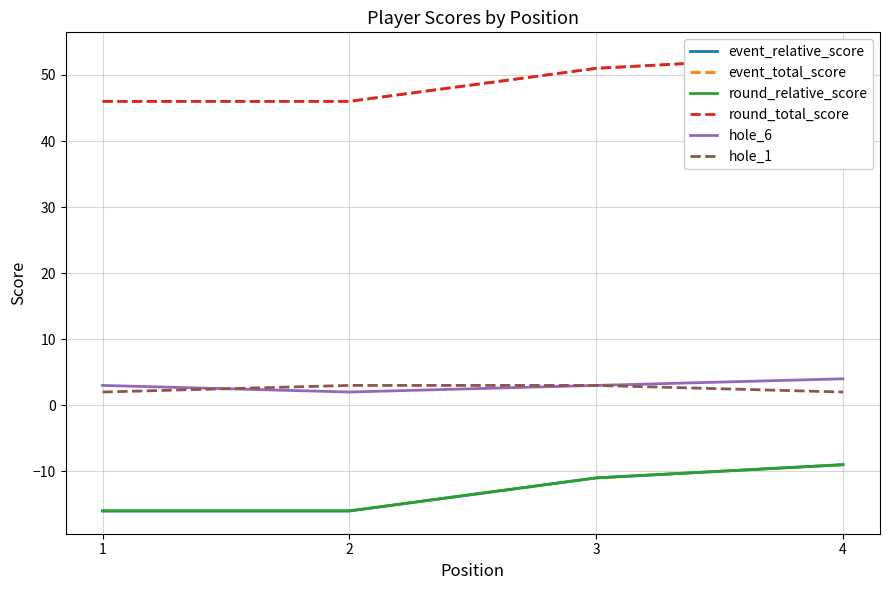

What is the value of the event_total_score point at the 2nd from the left?

46